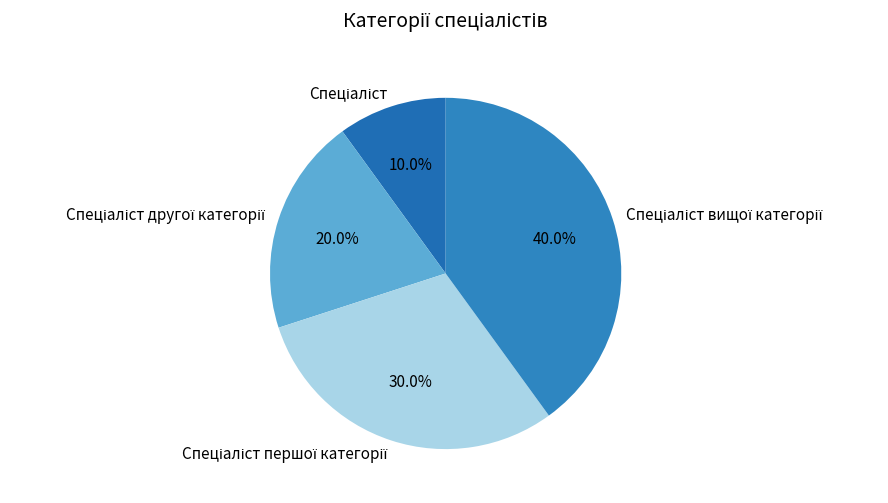

Is there a majority slice in this chart?

No